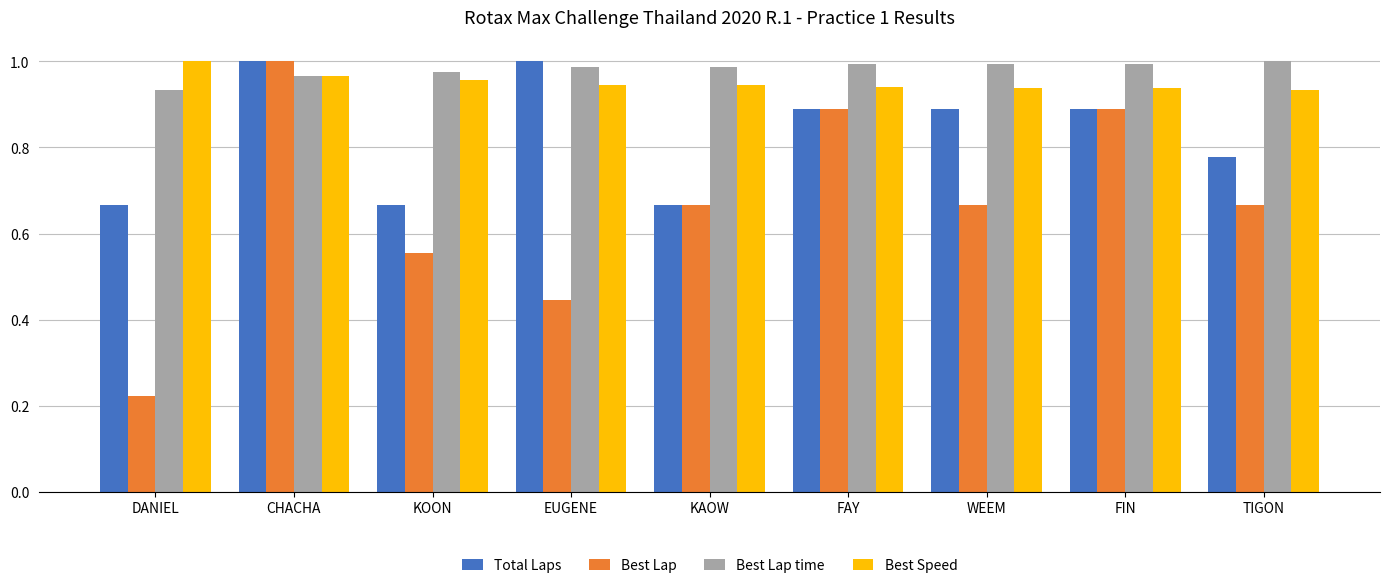

What are all the series names shown in the legend?

Total Laps, Best Lap, Best Lap time, Best Speed